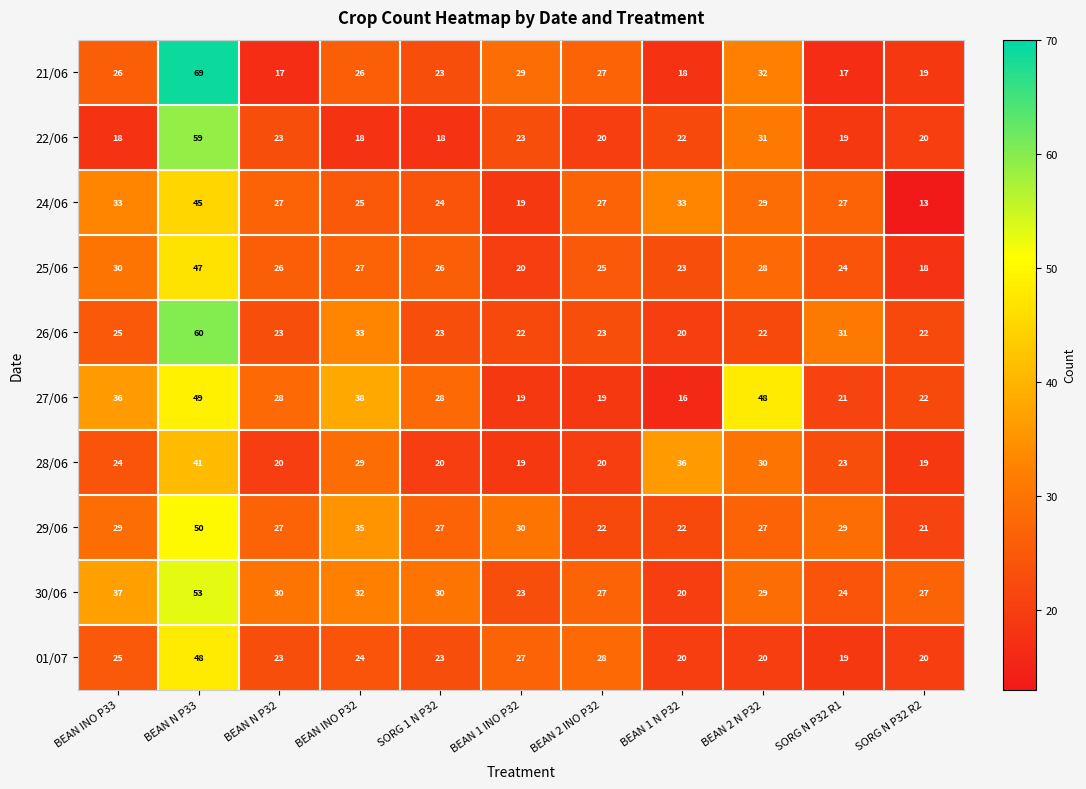

At which label does 30/06 first exceed 29?

BEAN INO P33